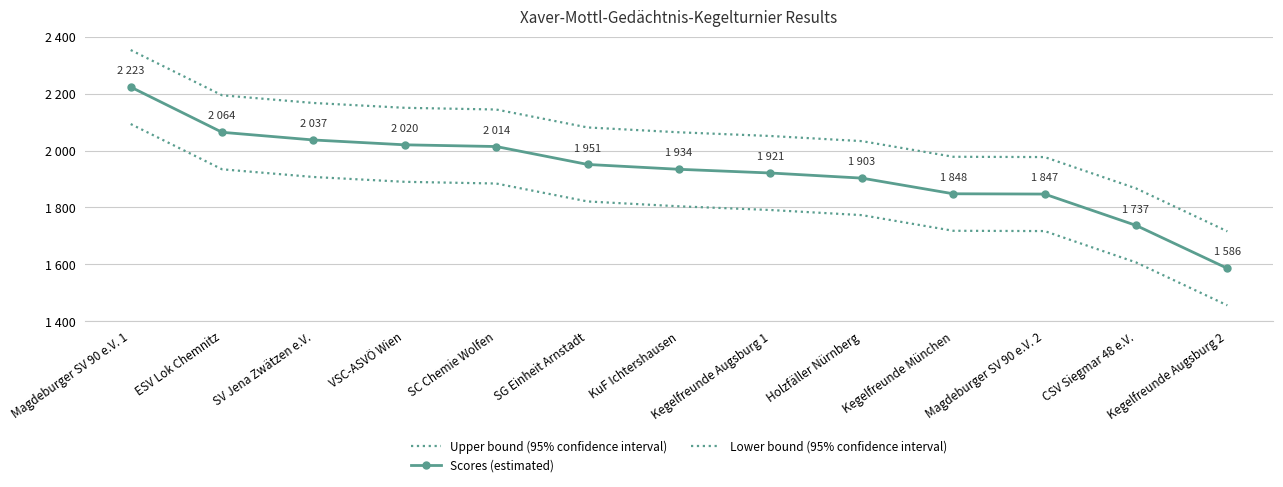

True or false: Upper bound (95% confidence interval) and Scores (estimated) intersect in this chart.

False